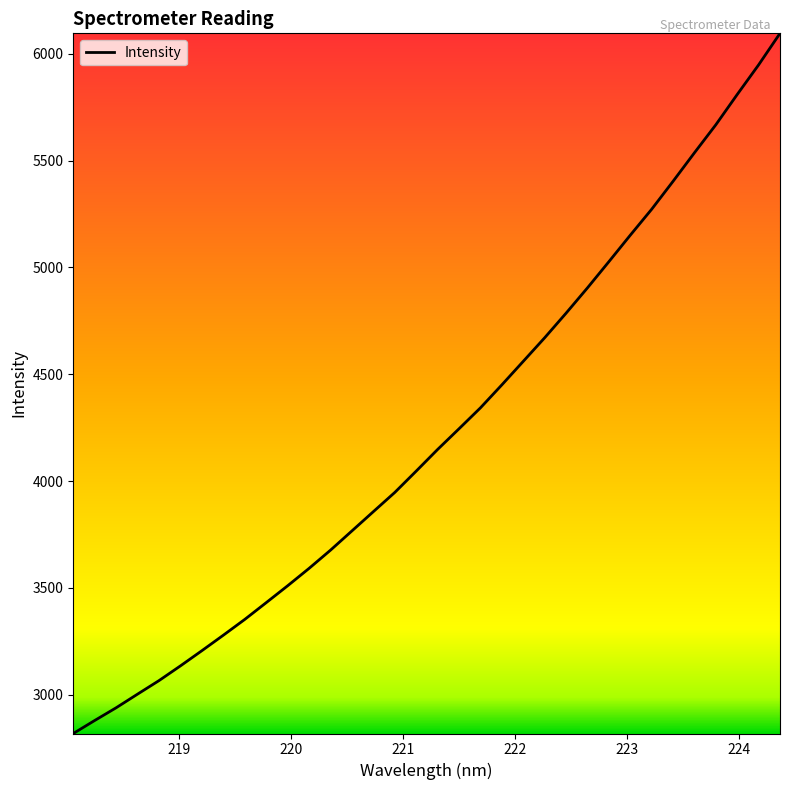

What is the smallest value displayed?

2818.4